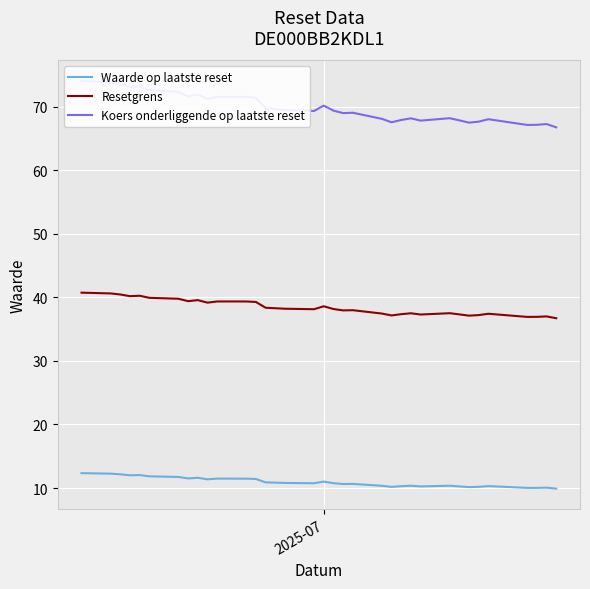

What is the greatest value displayed?

74.1